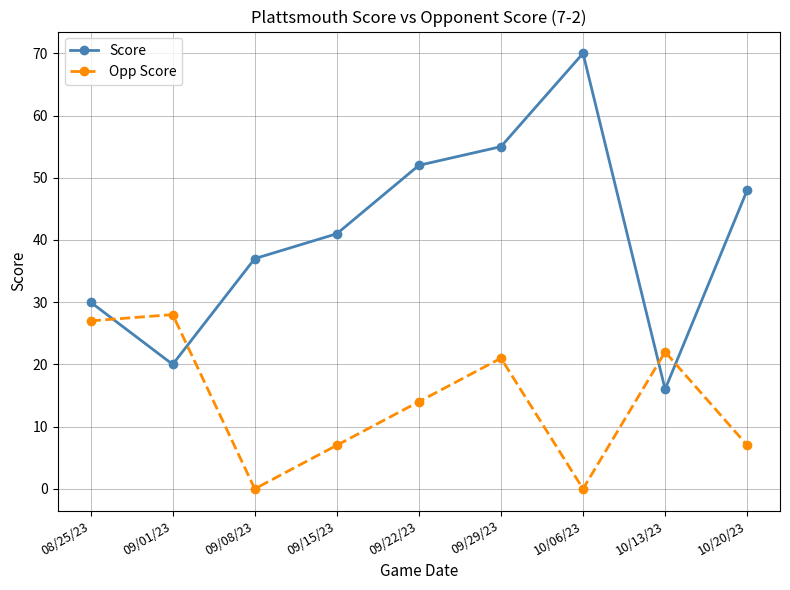

Does the chart display data point markers on the line(s)?

Yes